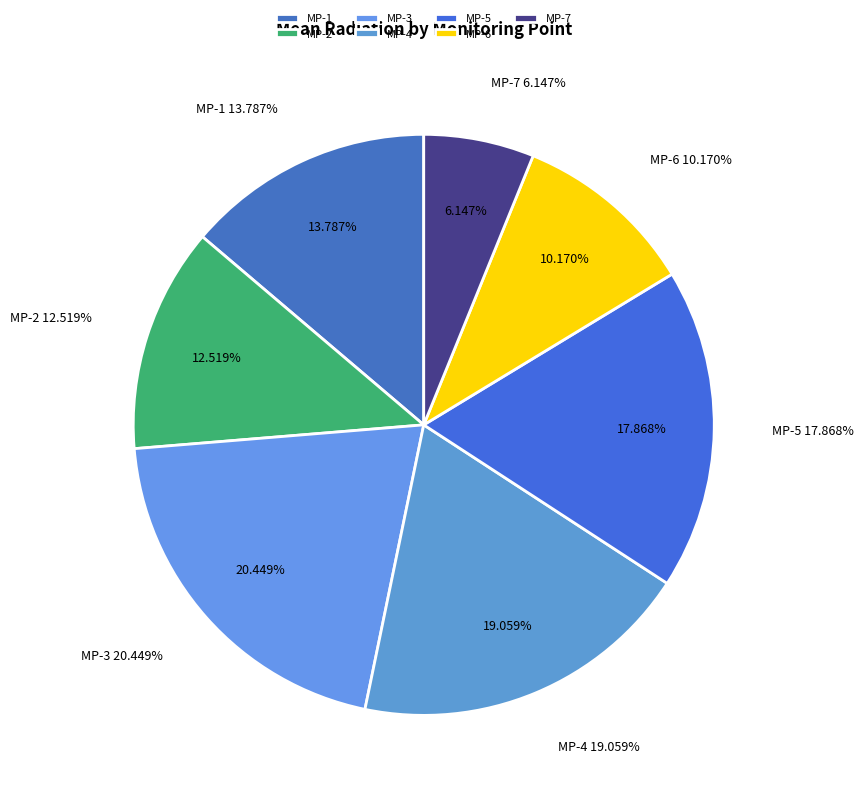

True or false: MP-7 accounts for 12% of the total.

False